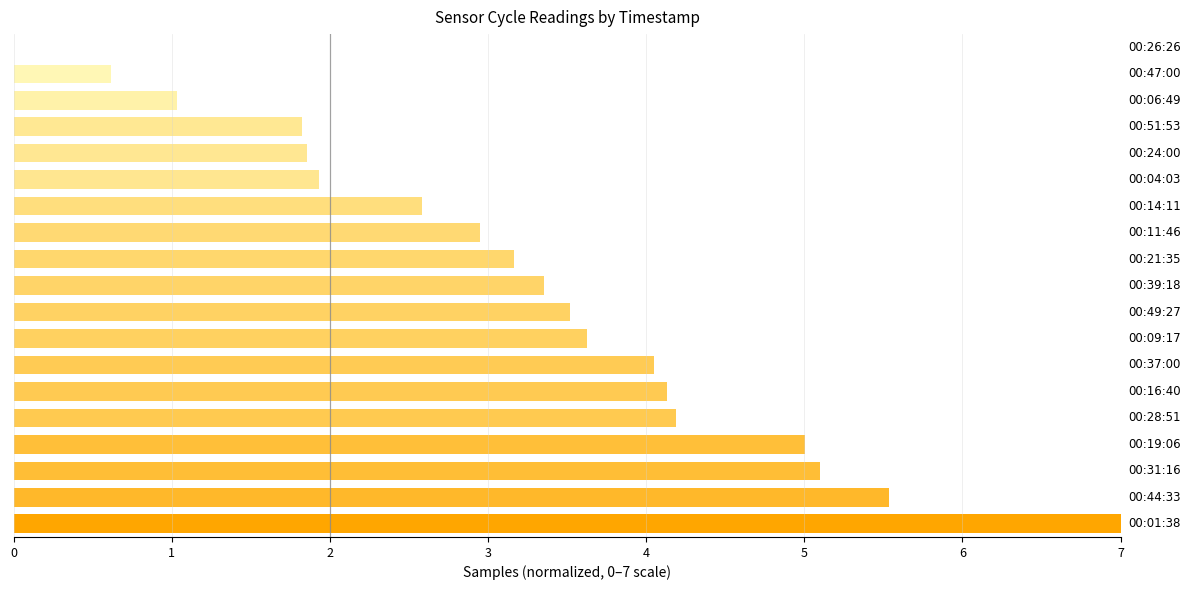

What is the maximum value shown in the chart?

7.0